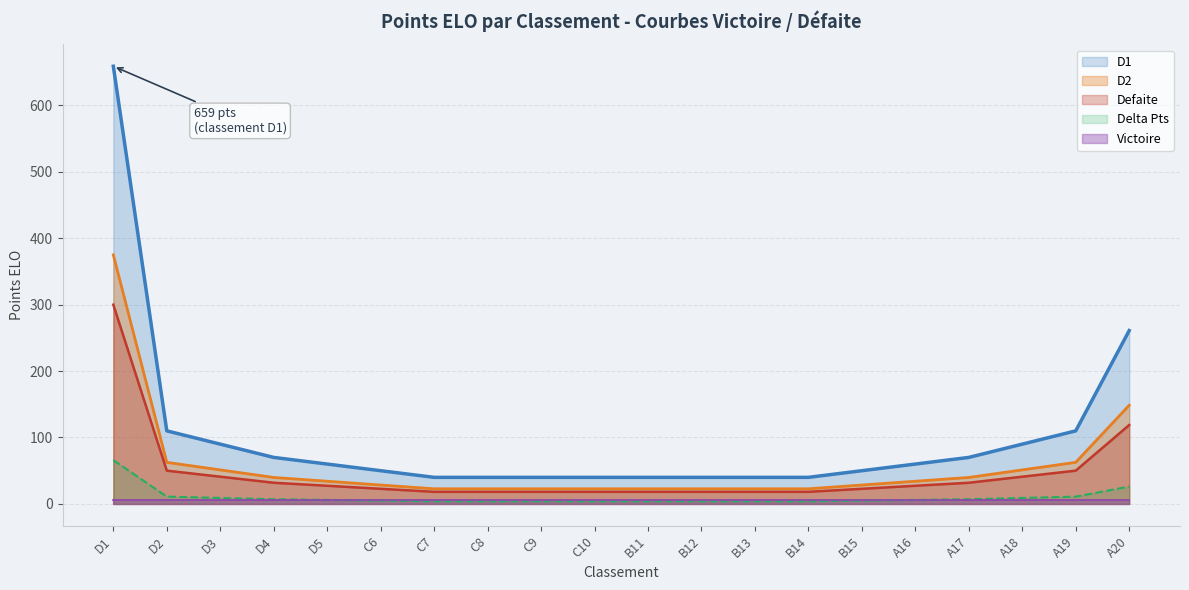

Where is Defaite nearest to the value 159?

A20